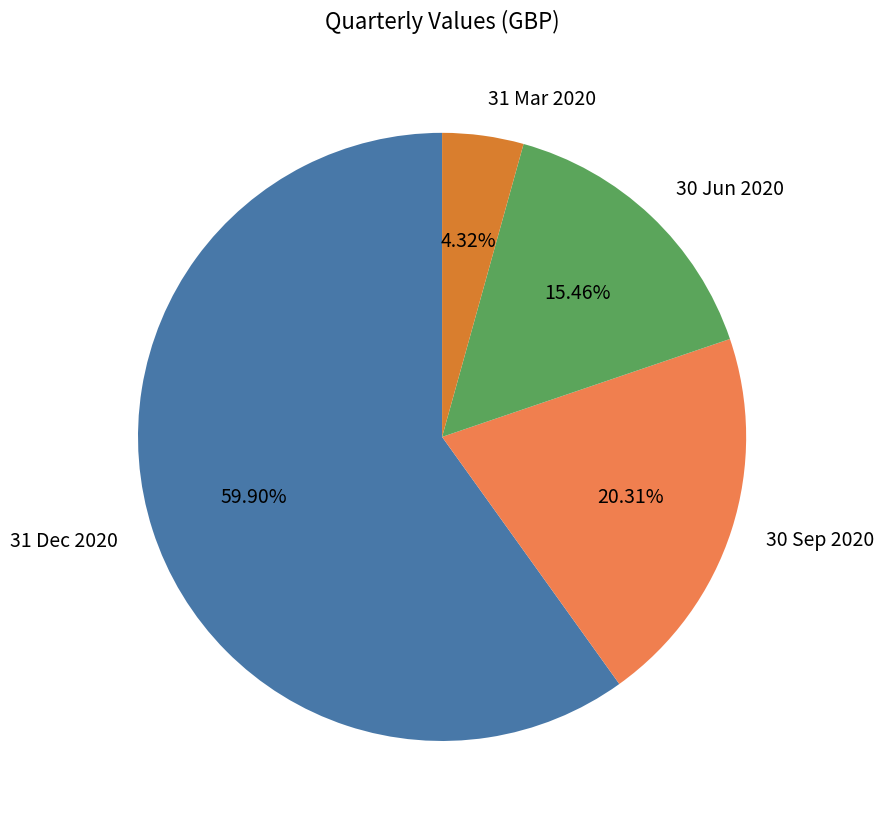

To the nearest percent, what portion does 31 Dec 2020 represent?

60%